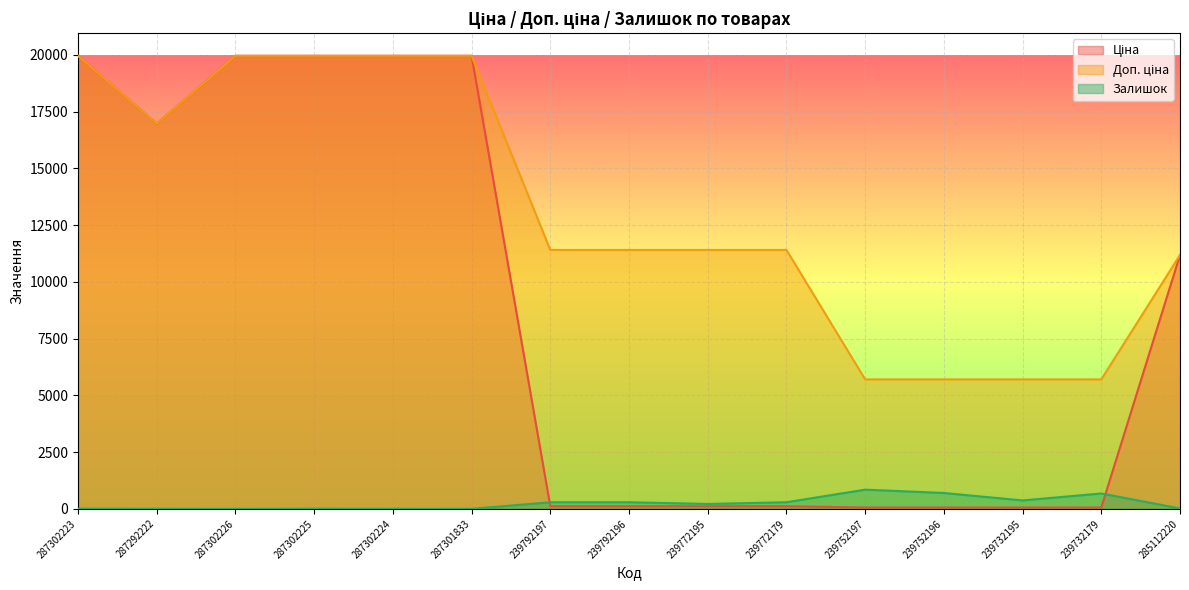

Which category has the highest value across all series?

287302223